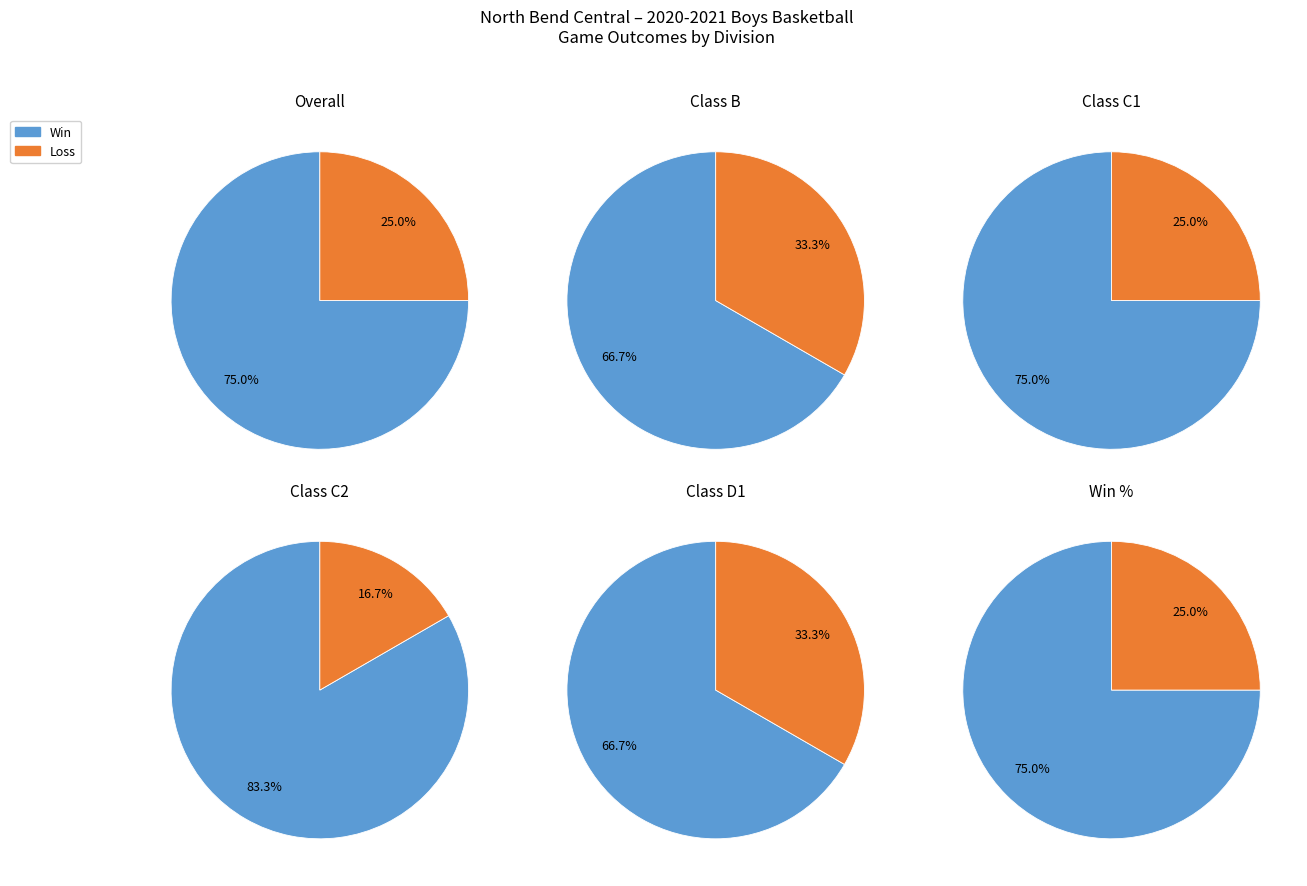

Does any single category account for the majority?

Yes